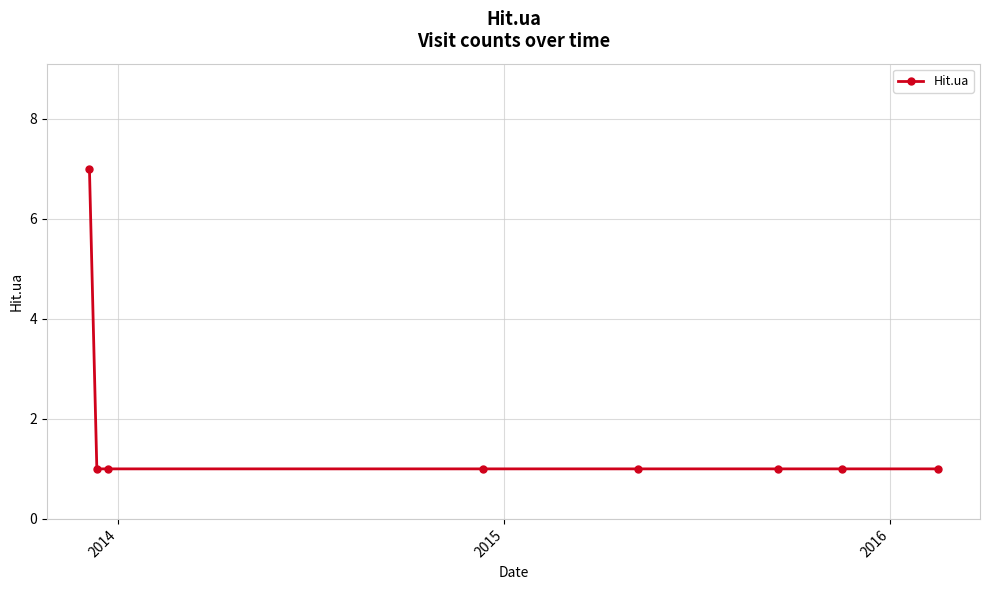

Count the values in the range 1 to 2.

7